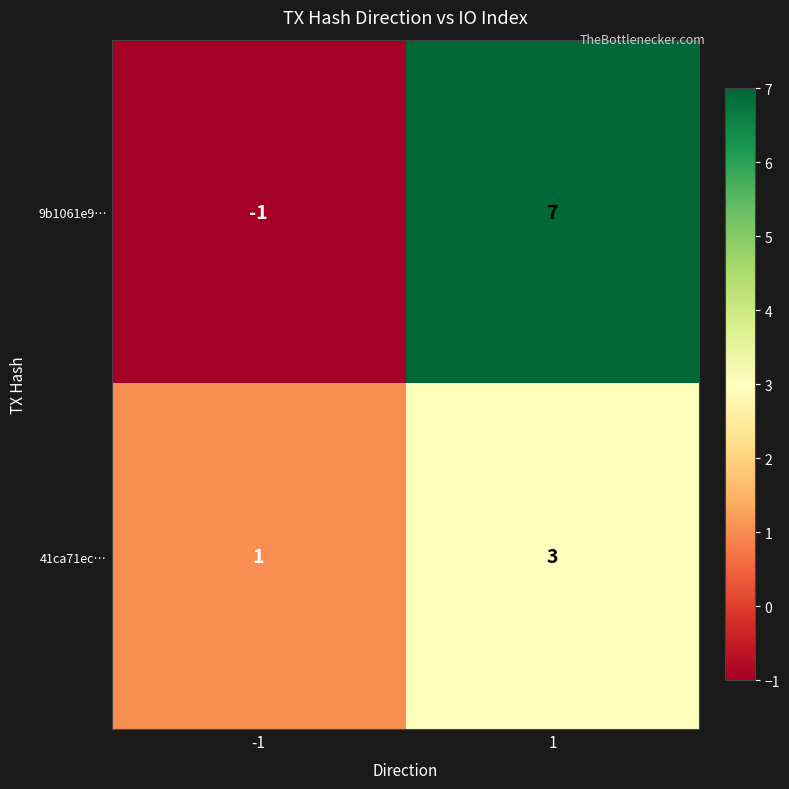

Reading right to left, list all the values displayed in this chart.

9b1061e9…: 1=7	-1=-1
41ca71ec…: 1=3	-1=1